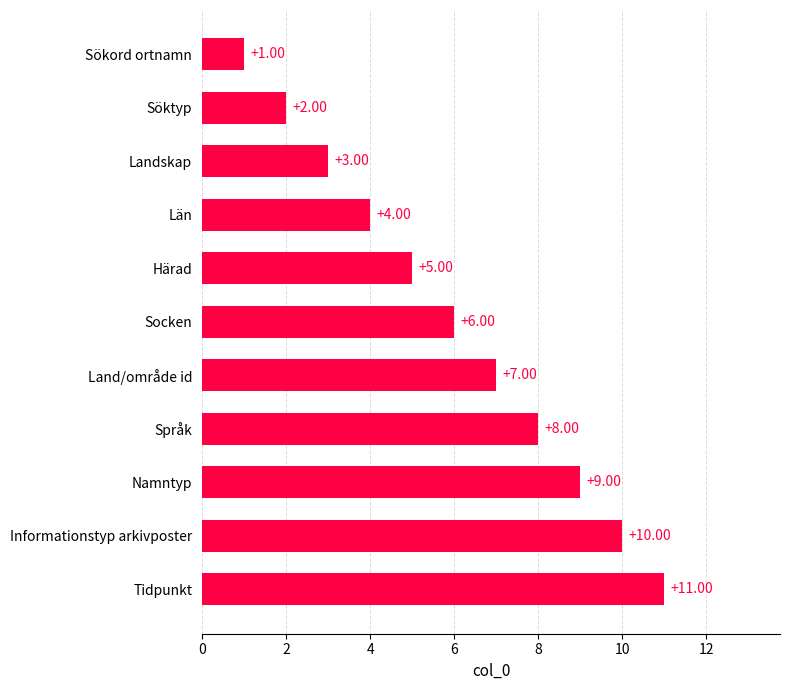

List the labels in order of value, largest first.

Tidpunkt, Informationstyp arkivposter, Namntyp, Språk, Land/område id, Socken, Härad, Län, Landskap, Söktyp, Sökord ortnamn